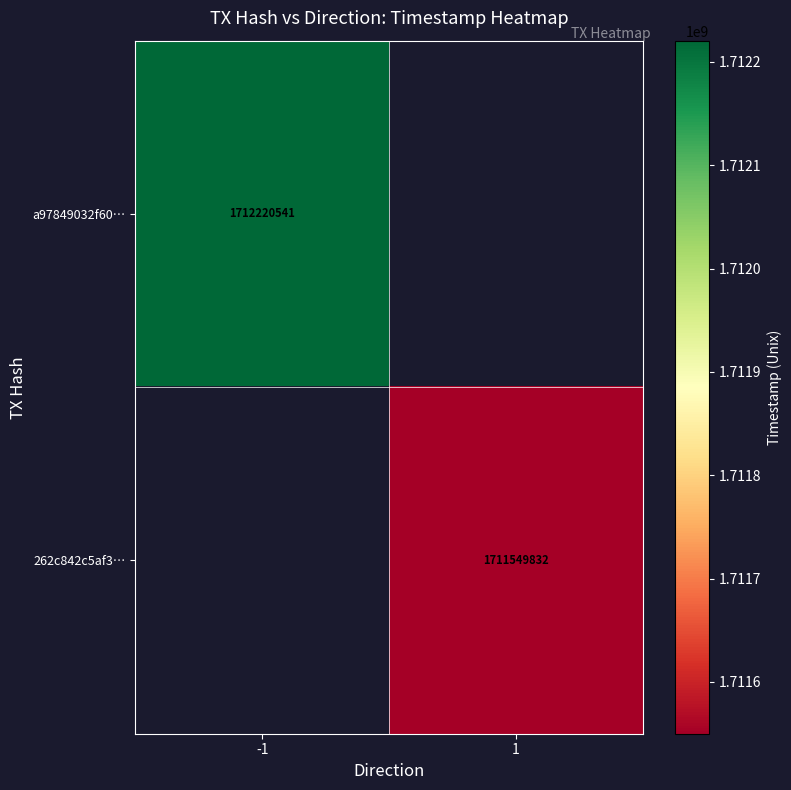

What is the smallest value displayed?

1711549832.0